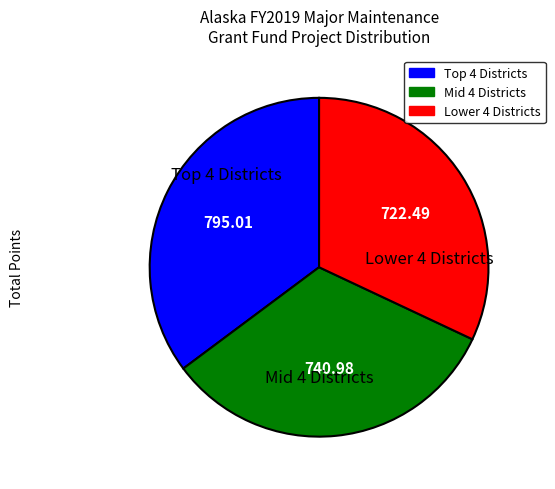

How many slices are in this pie chart?

3